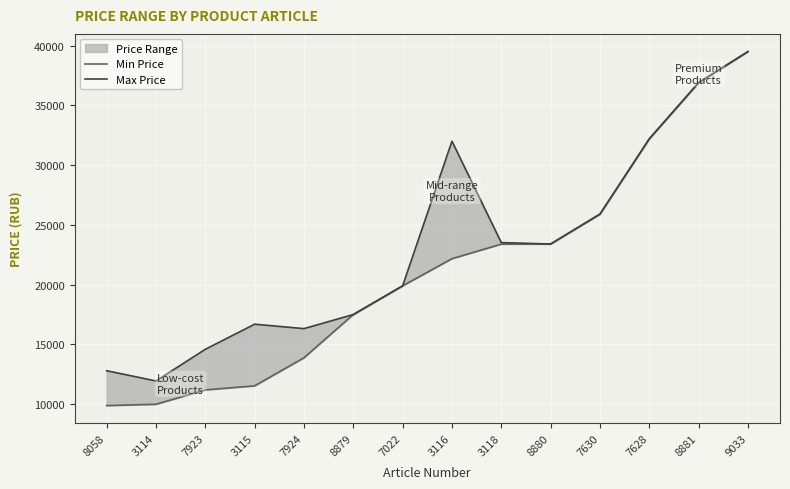

Rank the series by their maximum value, from highest to lowest.

Max Price, Min Price